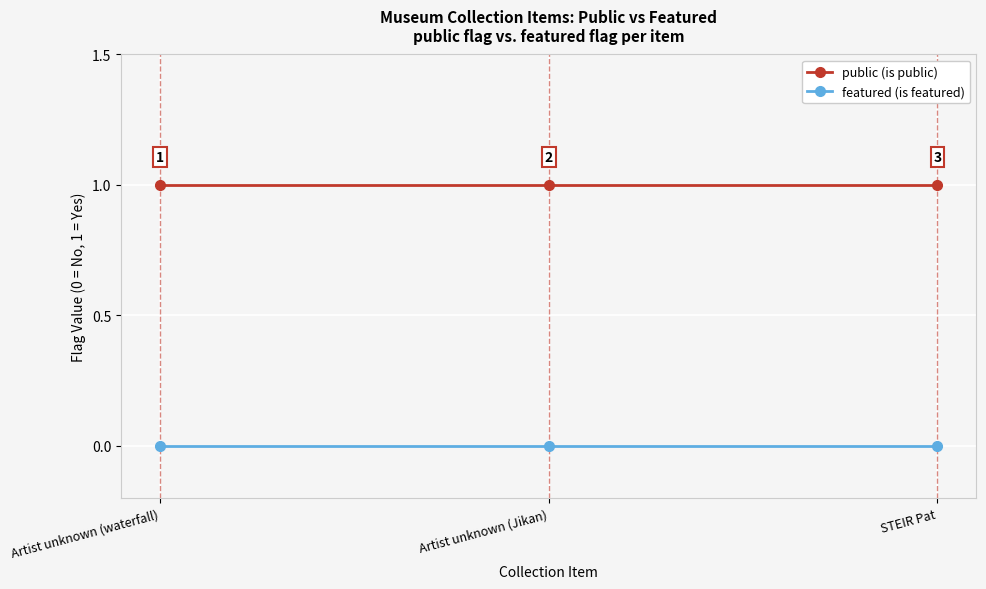

What is the sum of all public (is public) values?

3